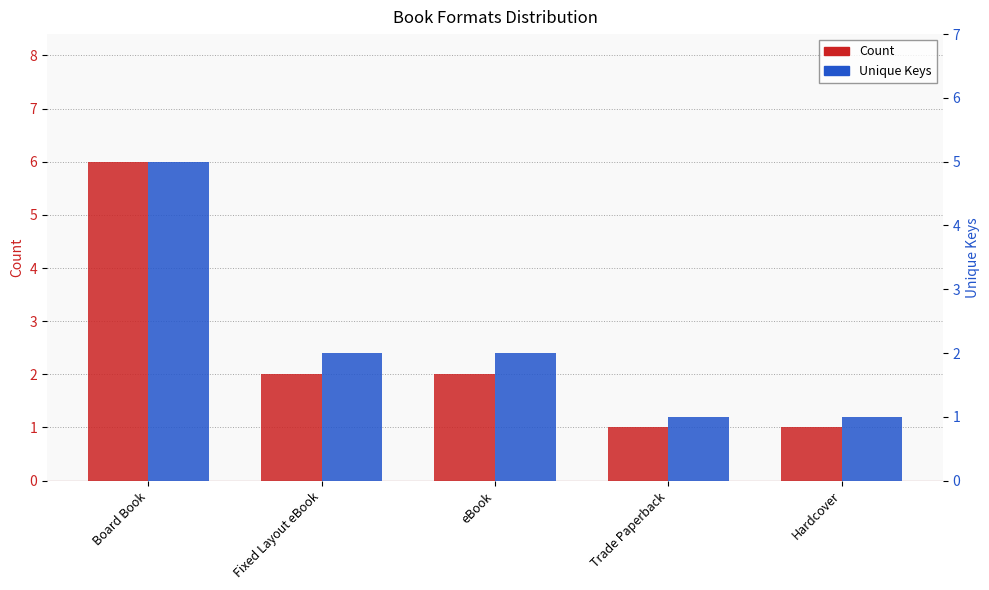

What is the sum of the Count values at Trade Paperback and Fixed Layout eBook?

3